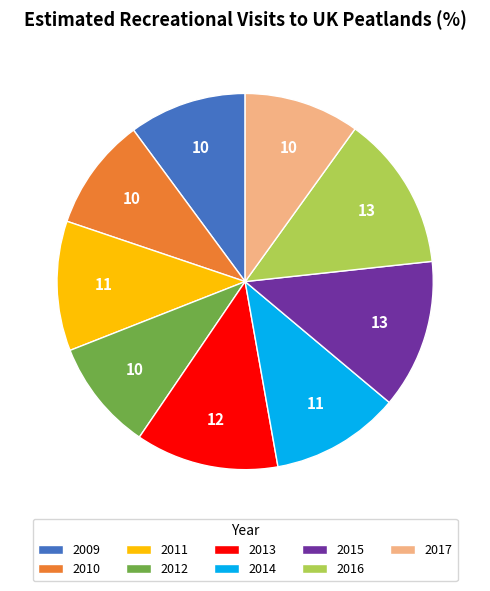

How many slices are in this pie chart?

9